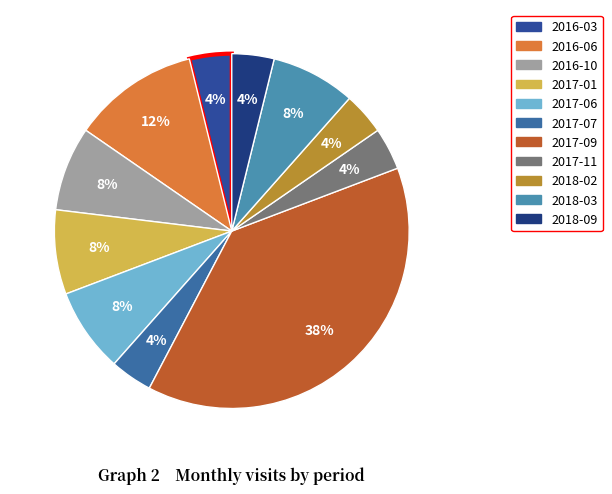

The 2017-01 slice represents 8% of the pie. True or false?

True